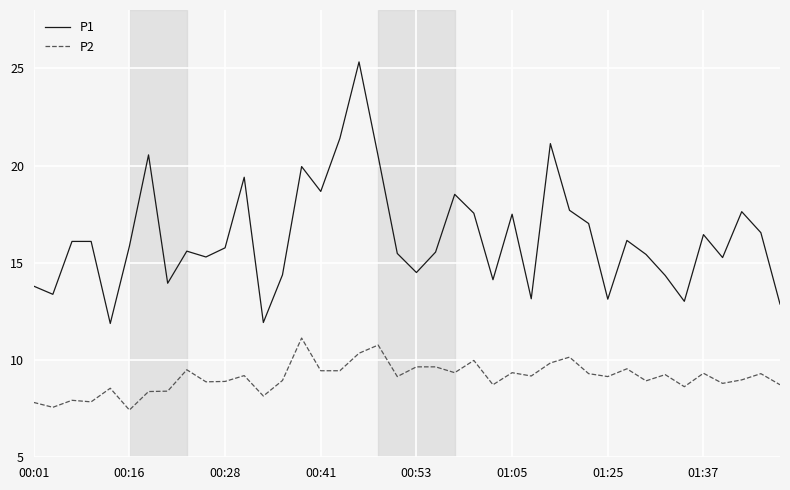

What is the difference between the maximum and minimum values in the P2 series?

3.7